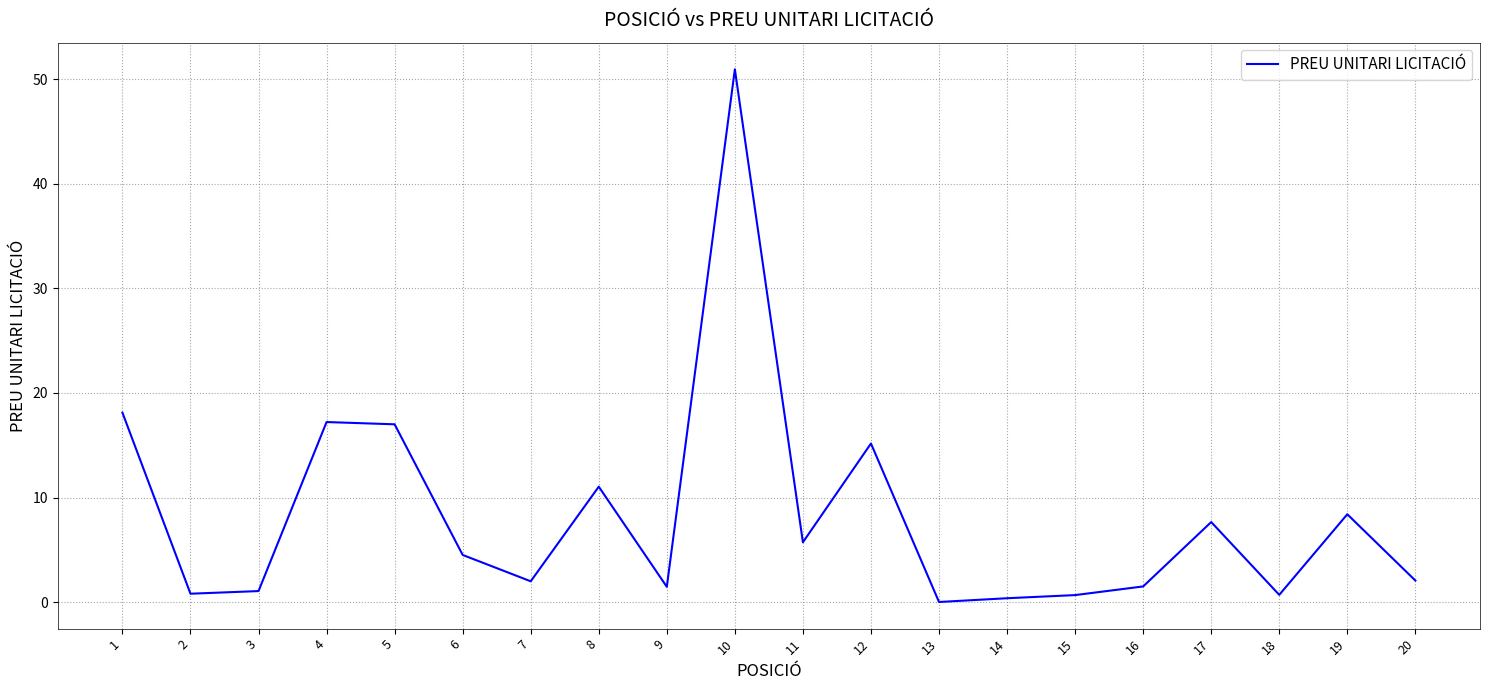

Approximately how many times larger is the value at 15 compared to 16?

0.4